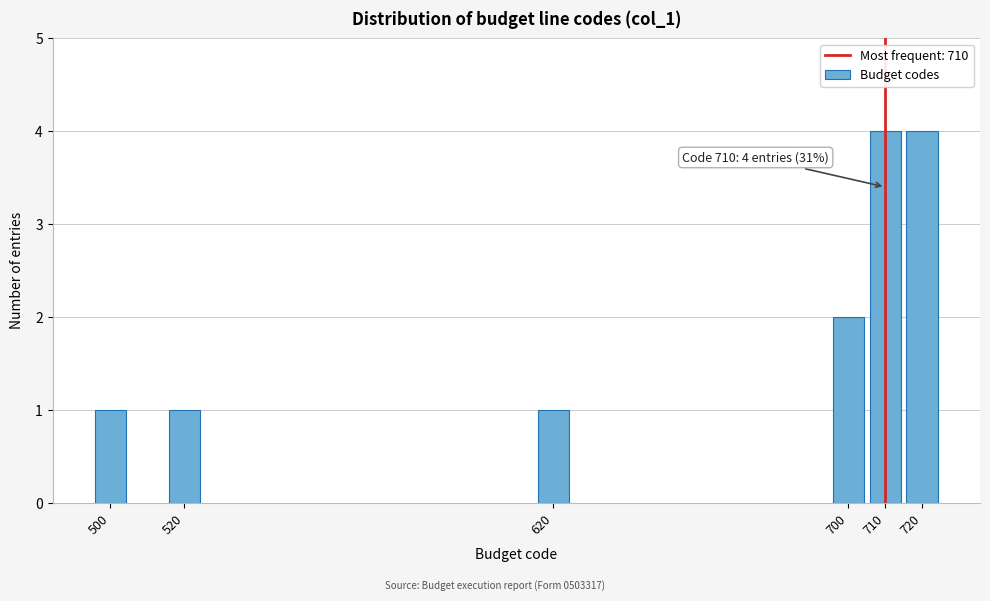

Reading left to right, transcribe all the data shown in this chart.

1	1	1	2	4	4